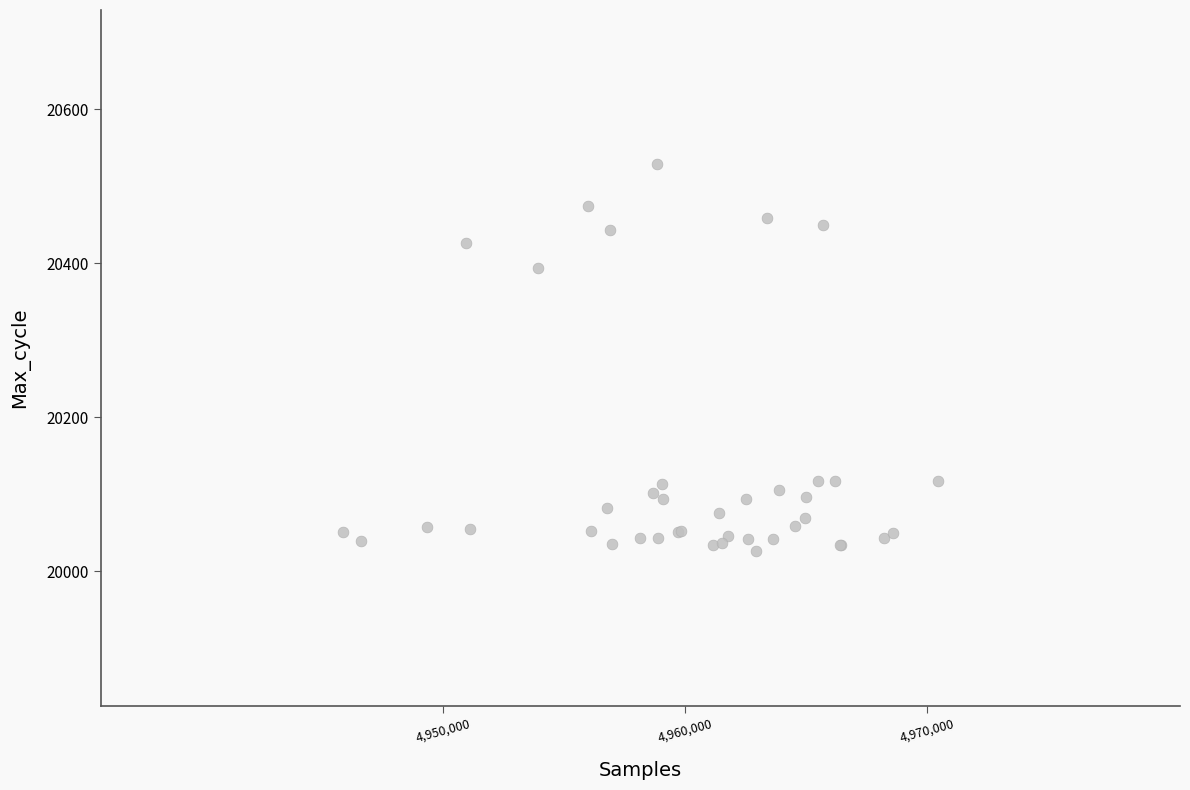

What Y value in the scatter plot is closest to 20277?

20394